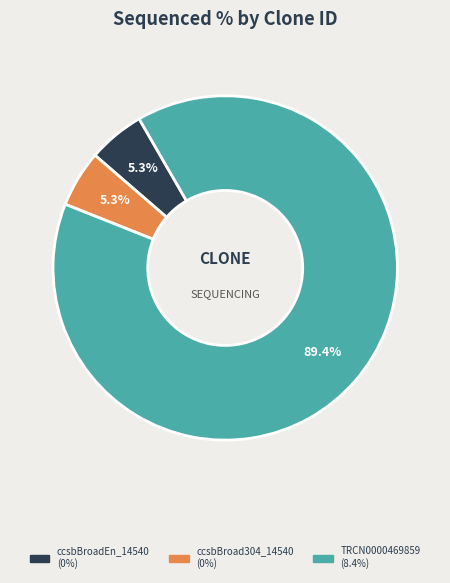

What is the ratio of the value at ccsbBroad304_14540 to the value at ccsbBroadEn_14540?

1.0